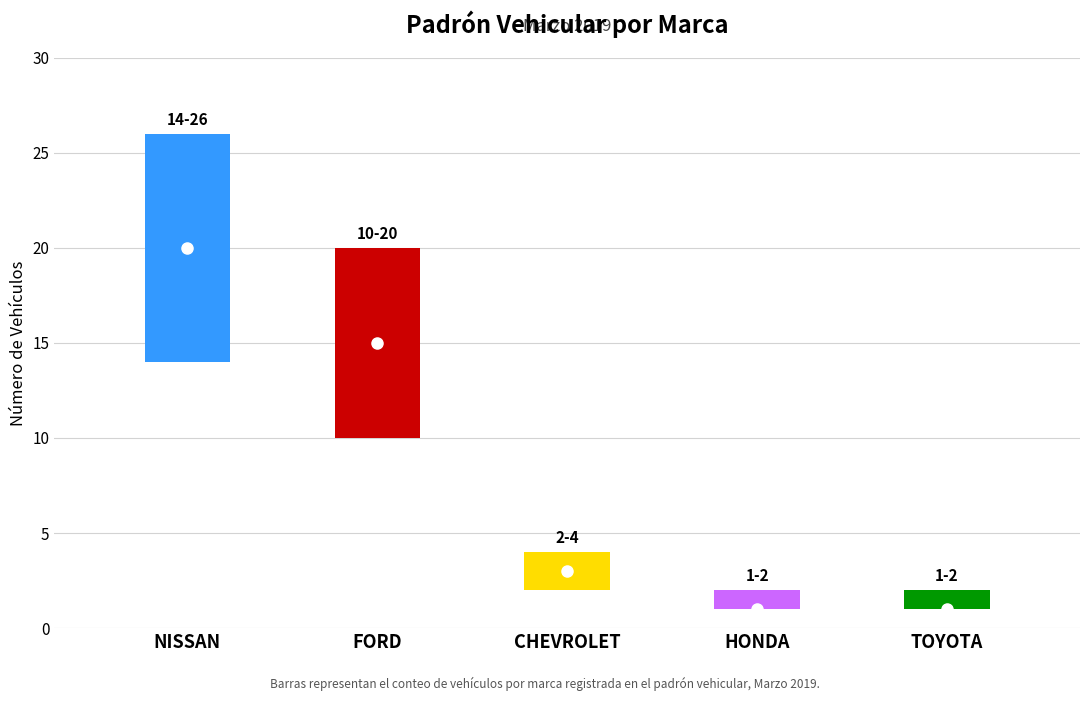

Which series changed the most between NISSAN and TOYOTA?

high